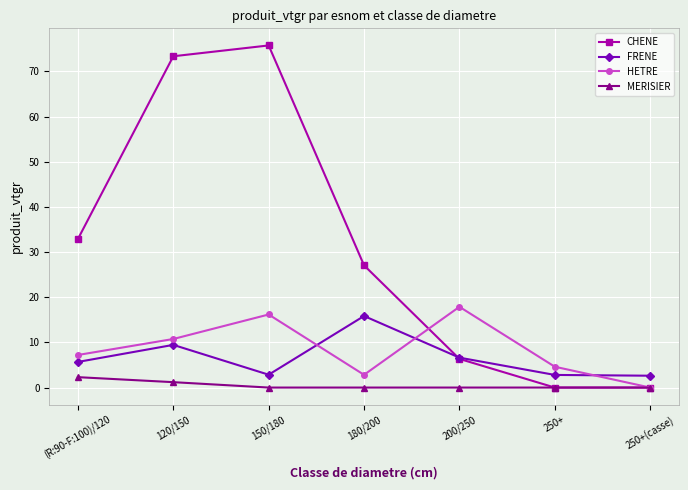

The value of HETRE at 200/250 is 17.9. True or false?

True